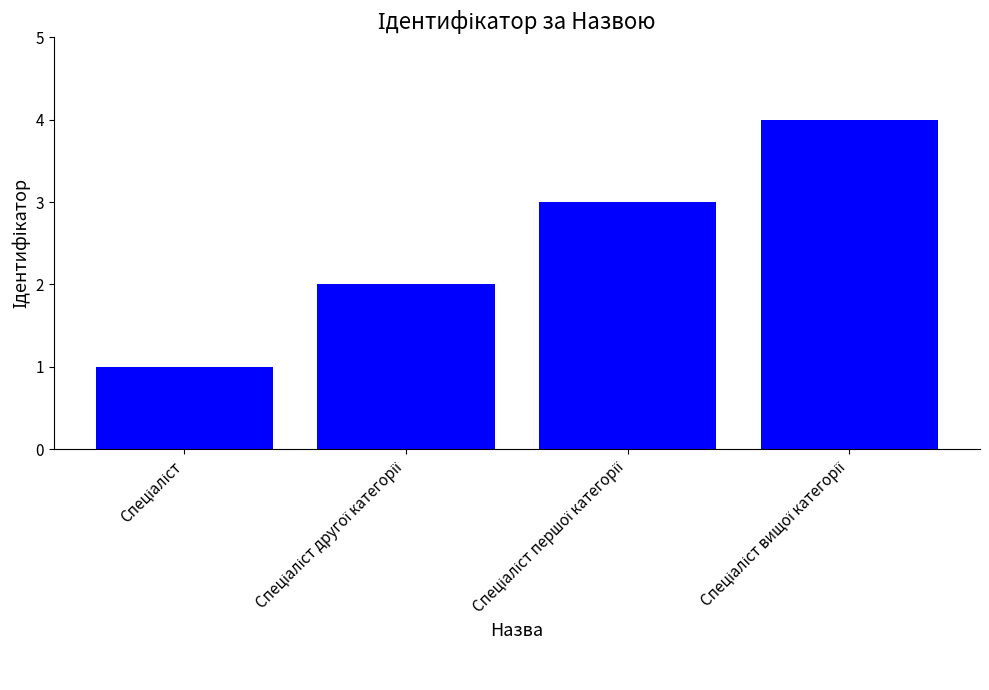

What is the sum of all values?

10